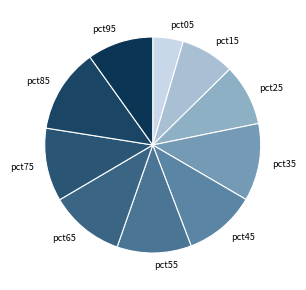

Which category has the smallest portion of the pie?

pct05